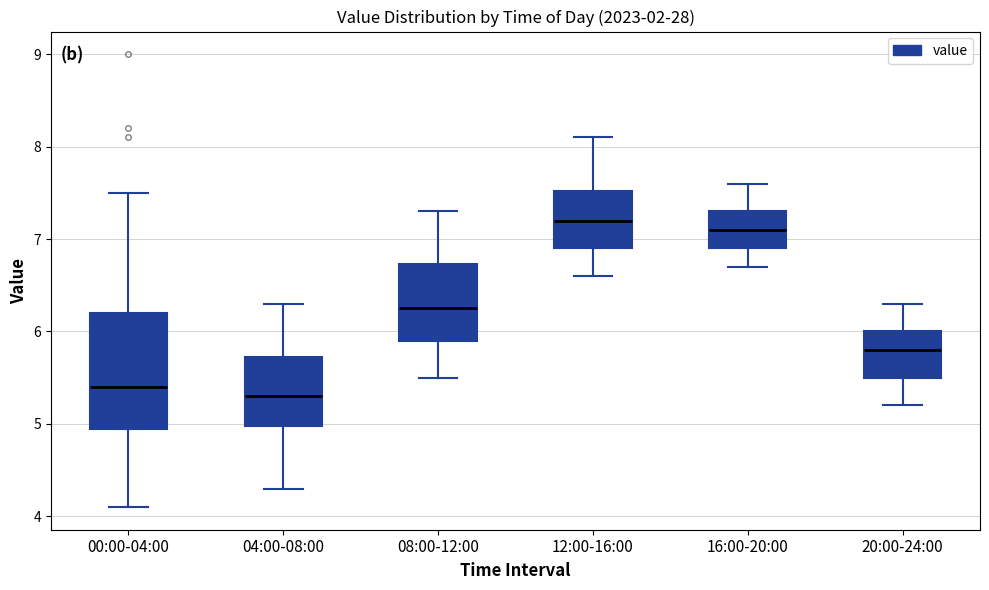

Where does the upper whisker of the box for 12:00-16:00 end on the y-axis? The values are not printed on the chart, so give them approximately, as read against the axis.

8.1